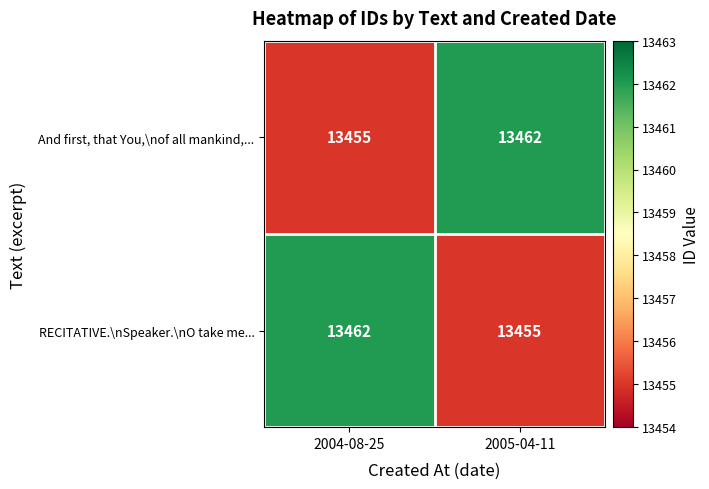

Where is And first, that You,\nof all mankind,... nearest to the value 13458?

2004-08-25